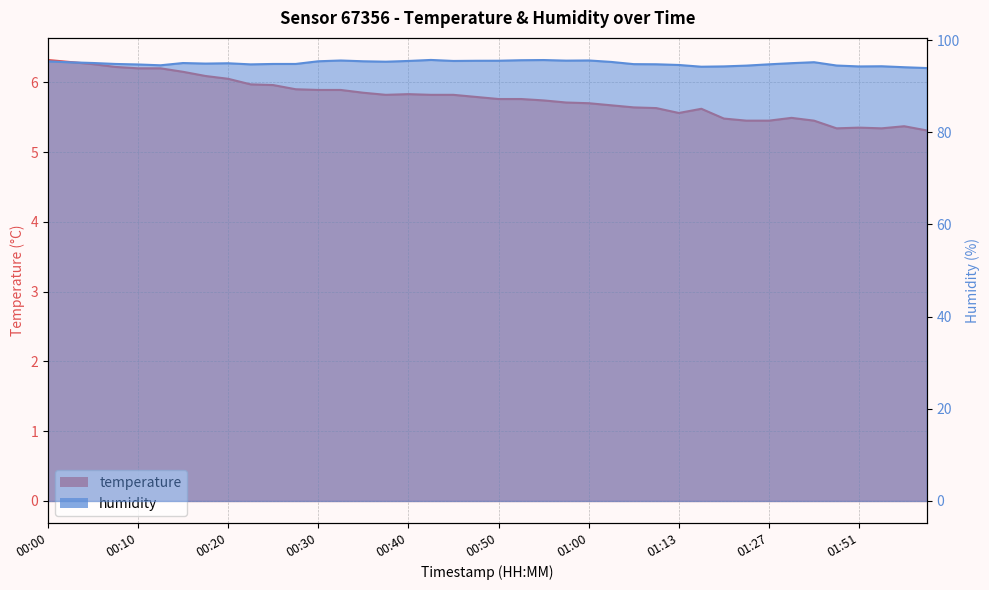

True or false: temperature has more than 2 points higher than both neighbors.

True